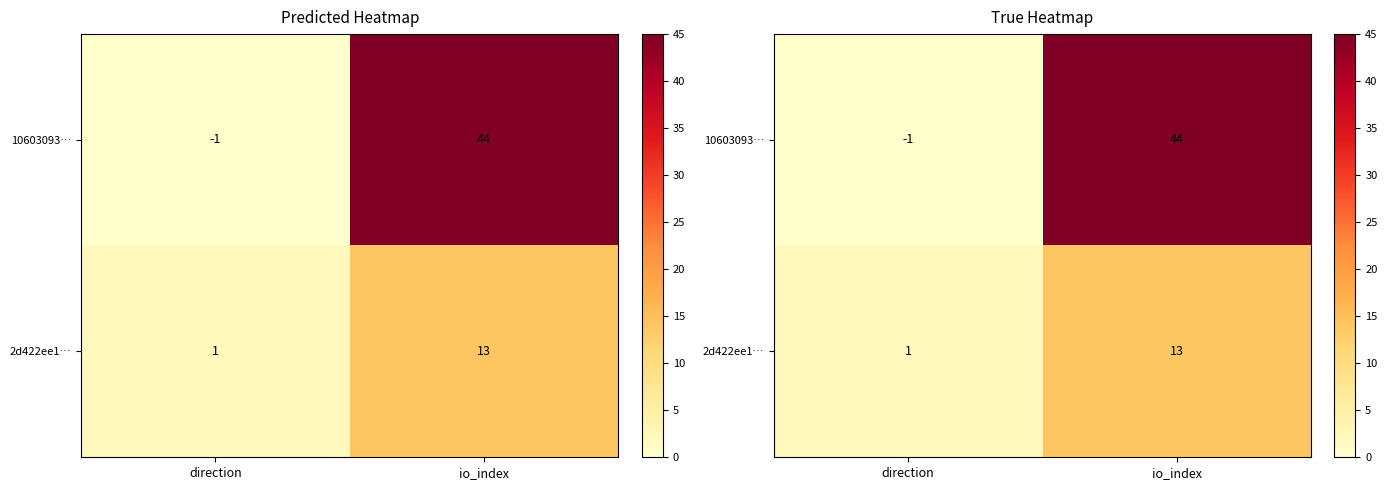

How many distinct data groups are displayed?

2